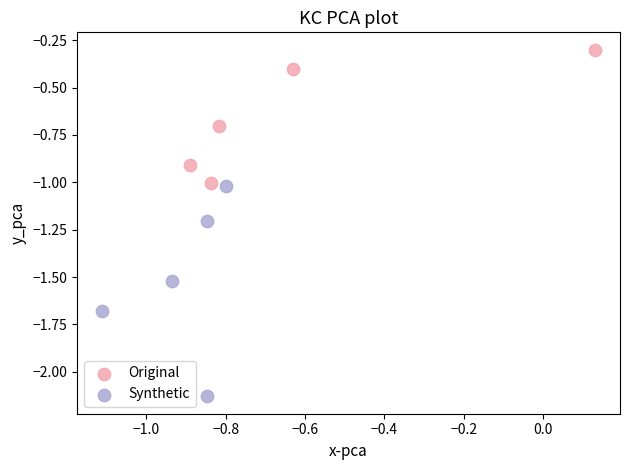

Which series reaches the maximum Y coordinate?

Original